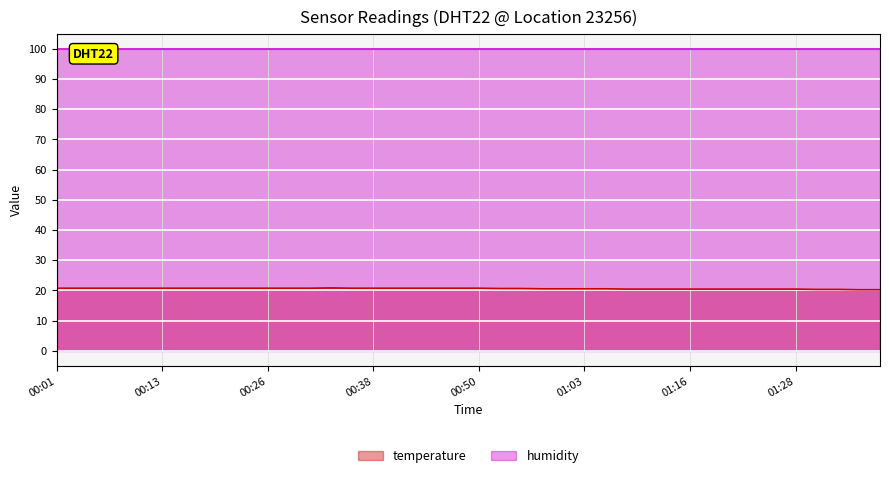

What is the approximate value at 01:05?

20.5